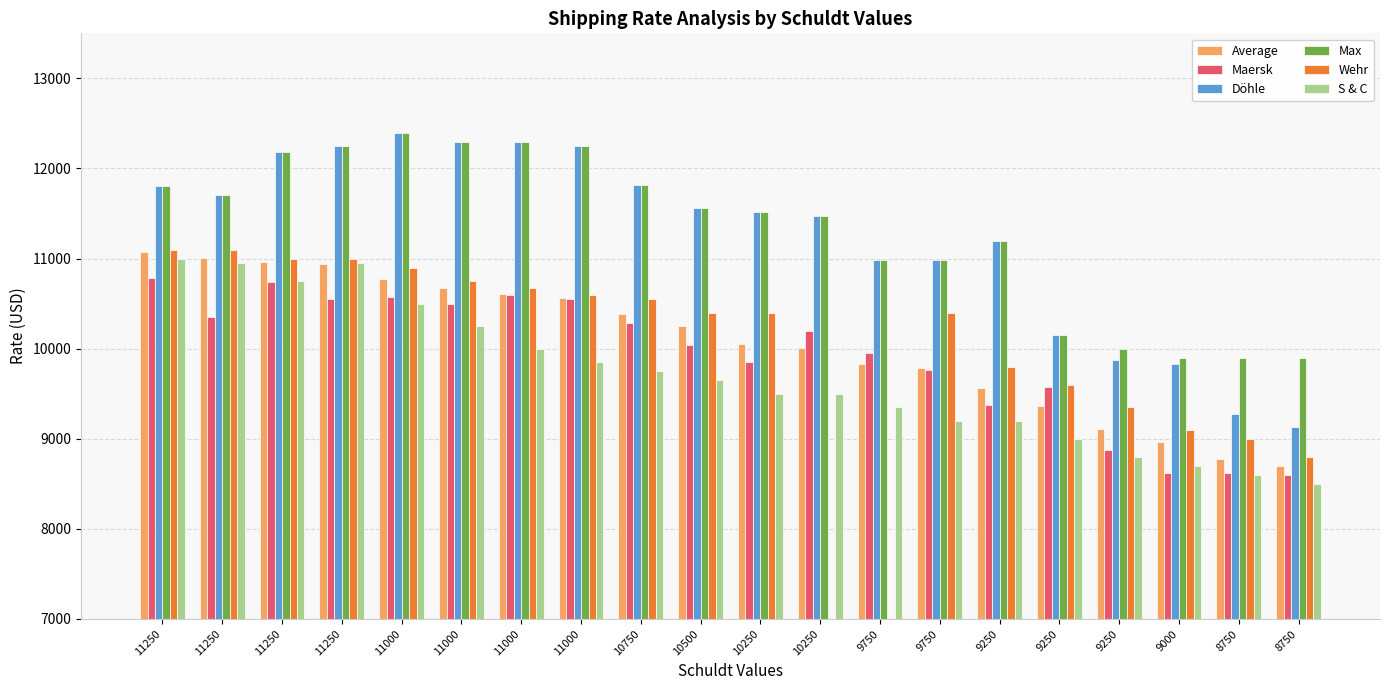

How many values in the Max series exceed 11563?

9